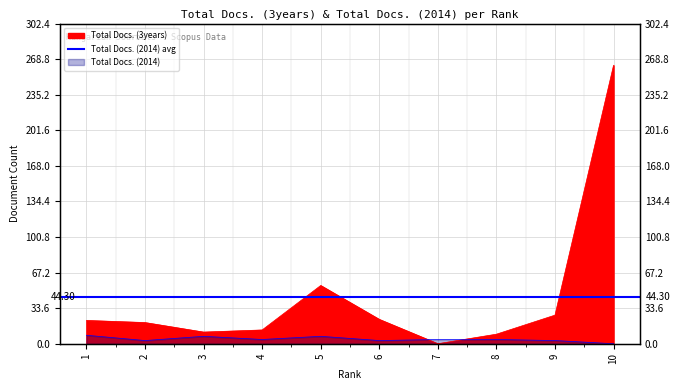

At which category does Total Docs. (3years) reach its first local peak?

5